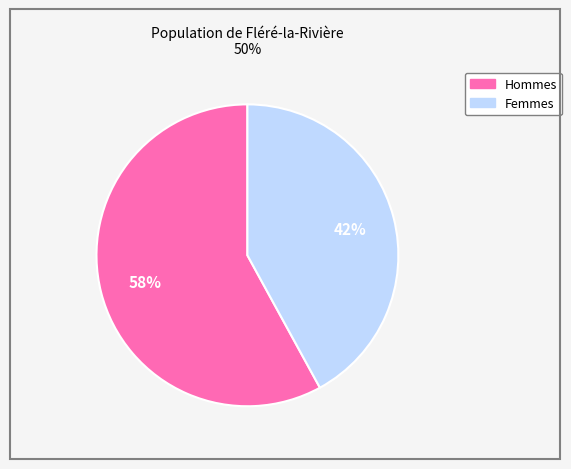

Combined, do Femmes and Hommes account for over 50%?

Yes